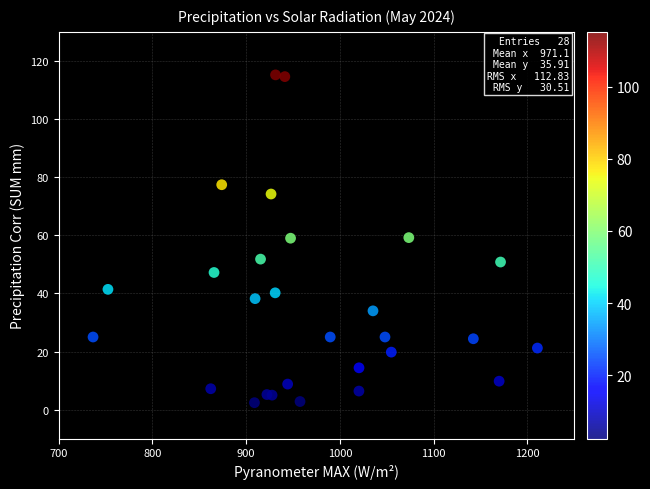

What is the range of Y values (max minus min)?

112.8